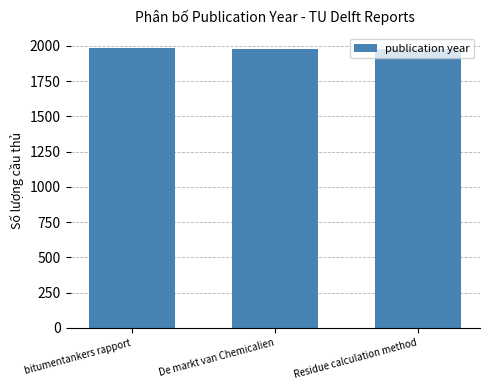

What is the label of the 2nd bar from the left?

De markt van Chemicalien